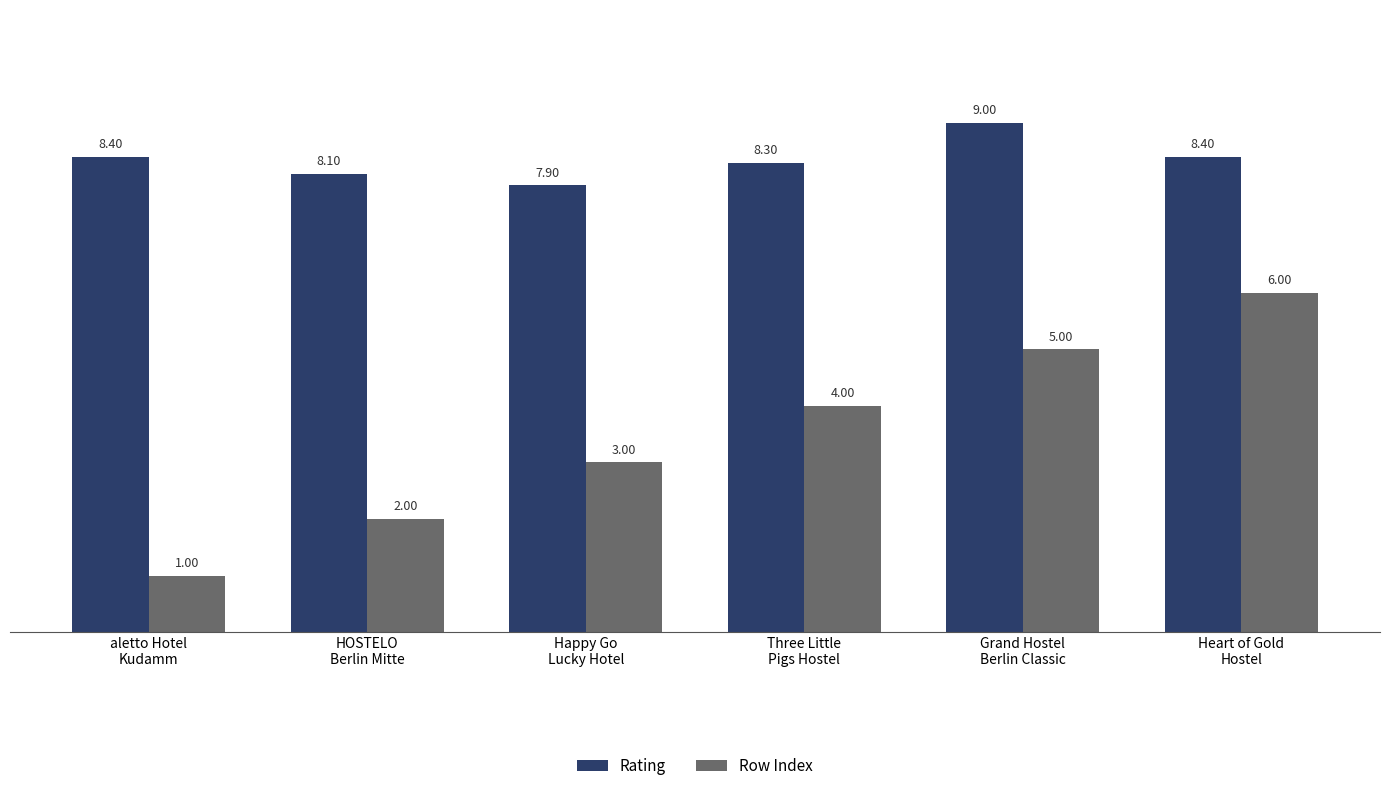

At which category does the chart reach its minimum across all series?

aletto Hotel
Kudamm